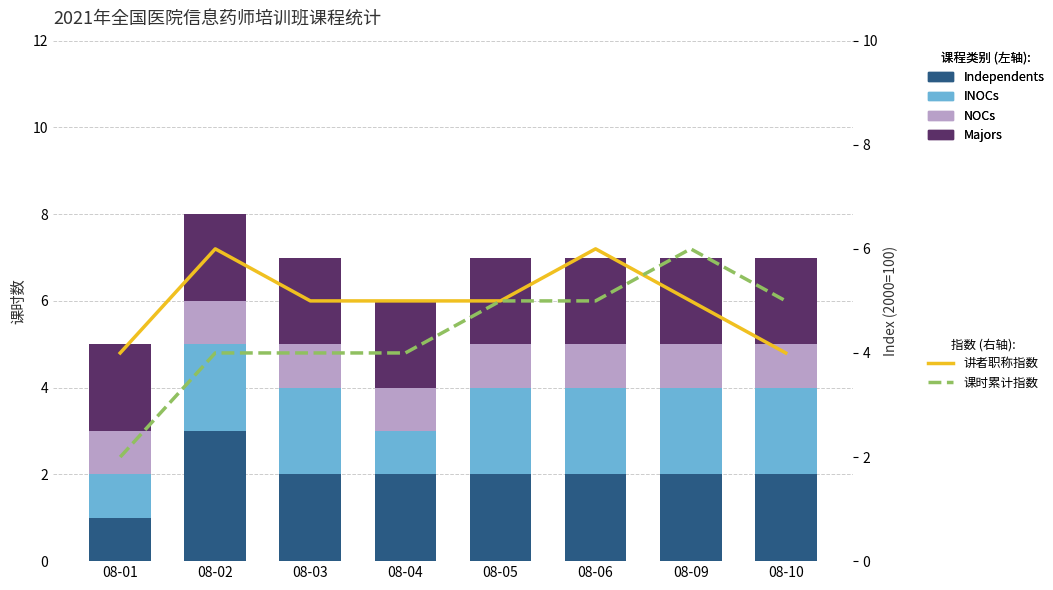

What is the value of the 讲者职称指数 bar at the 3rd from the left?

5